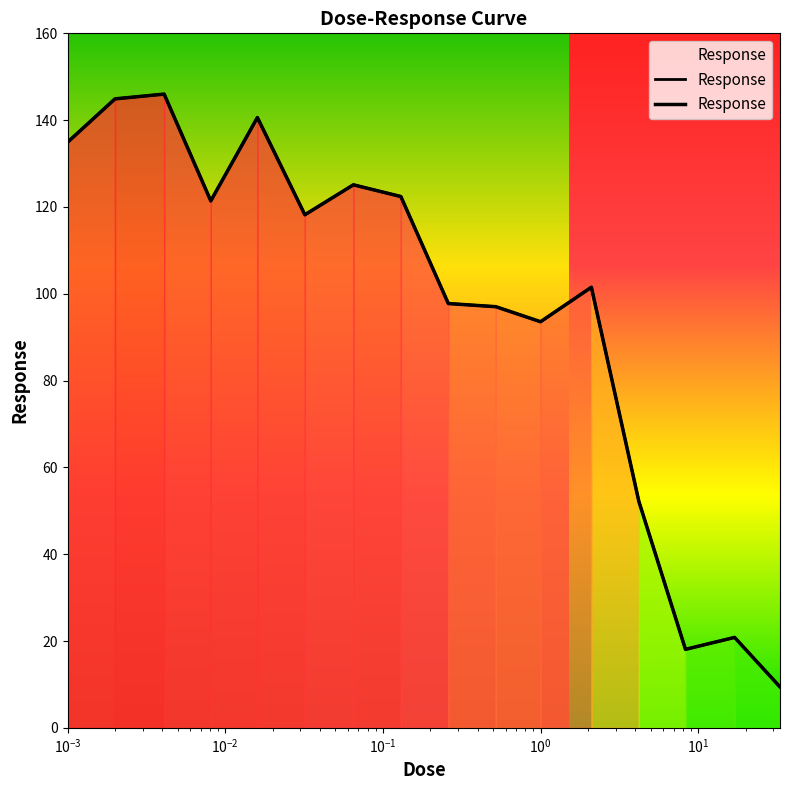

What is the label of the 3rd point from the left?

0.0041